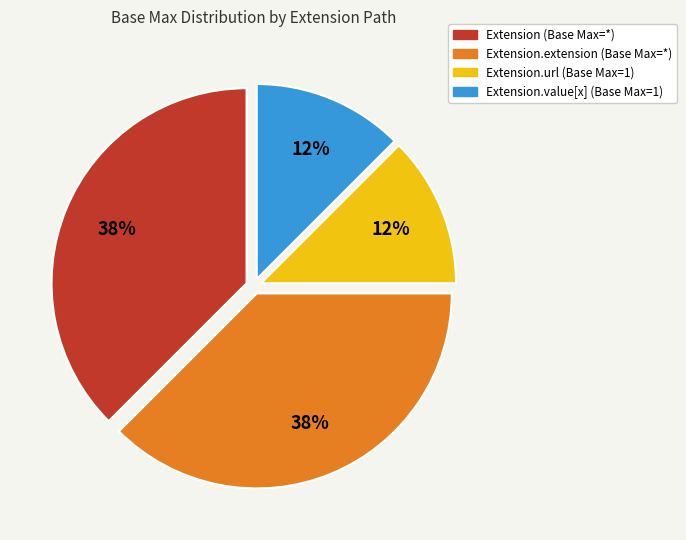

To the nearest percent, what is the average slice percentage?

25%